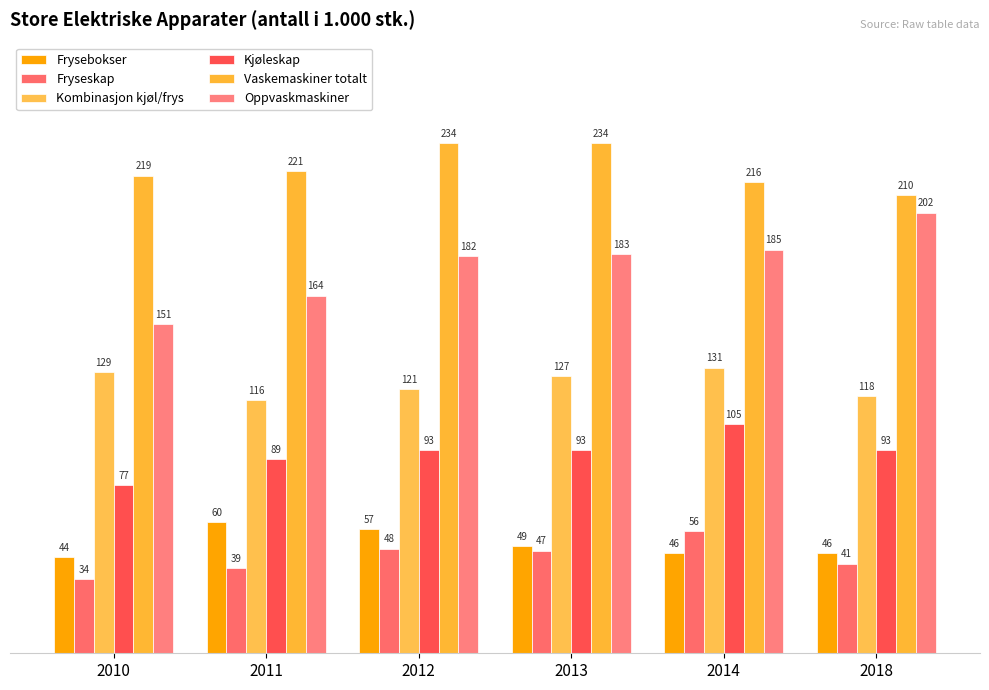

Between 2014 and 2013, which is larger?

2013